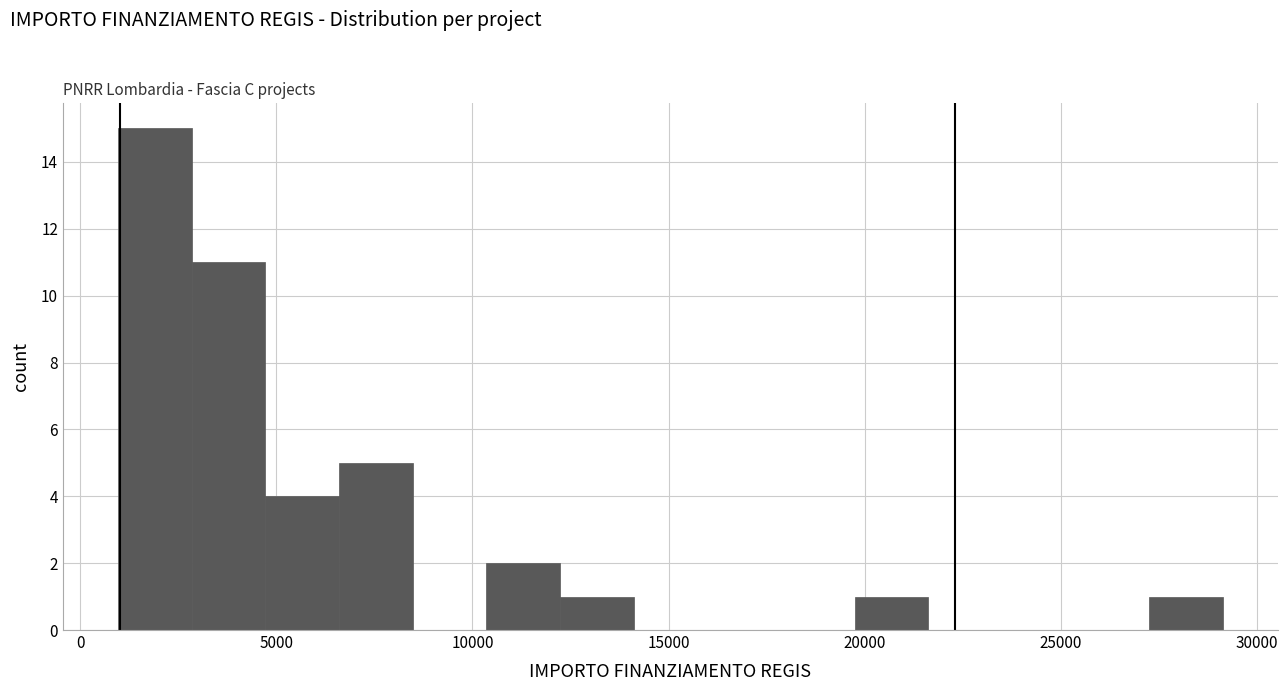

Around what value on the x-axis is the tallest bar? Give the approximate position of its centre, as read against the axis.

2000